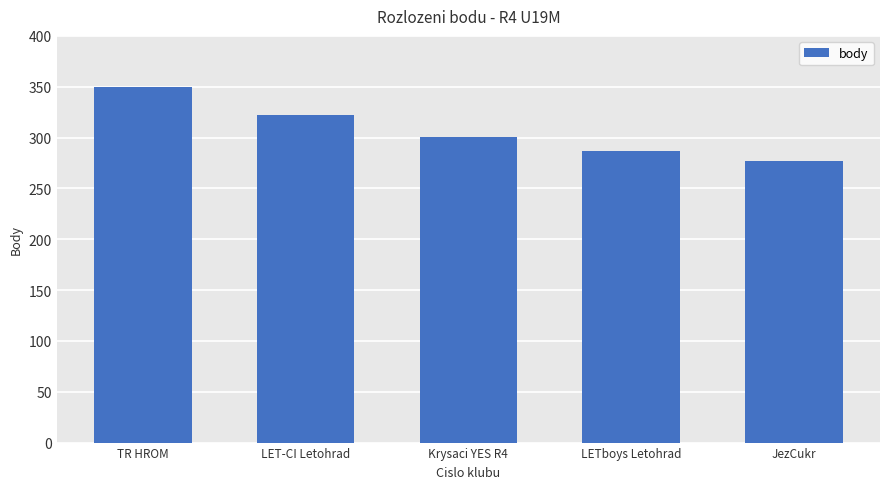

What is the minimum value shown in the chart?

277